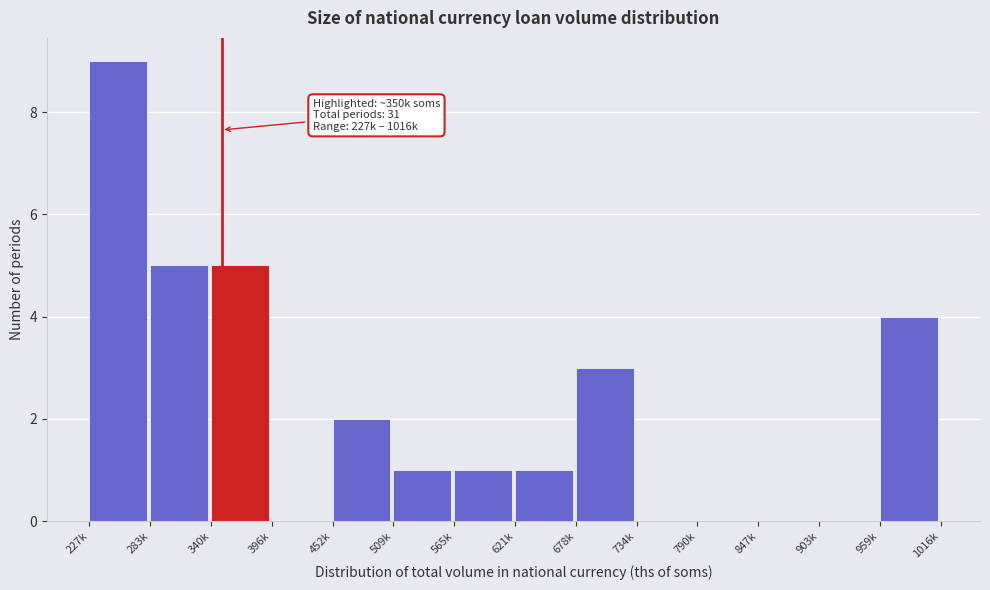

Reading left to right, what are all the values shown in this chart?

227k=9	283k=5	340k=5	396k=0	452k=2	509k=1	565k=1	621k=1	678k=3	734k=0	790k=0	847k=0	903k=0	959k=4